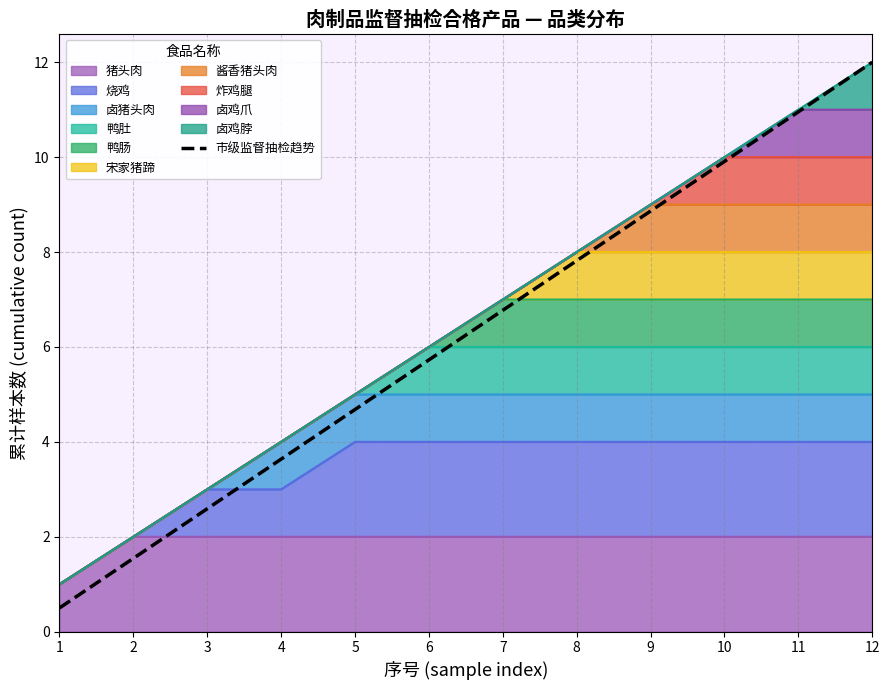

List the labels in order of value, largest first.

12, 11, 10, 9, 8, 7, 6, 5, 4, 3, 2, 1